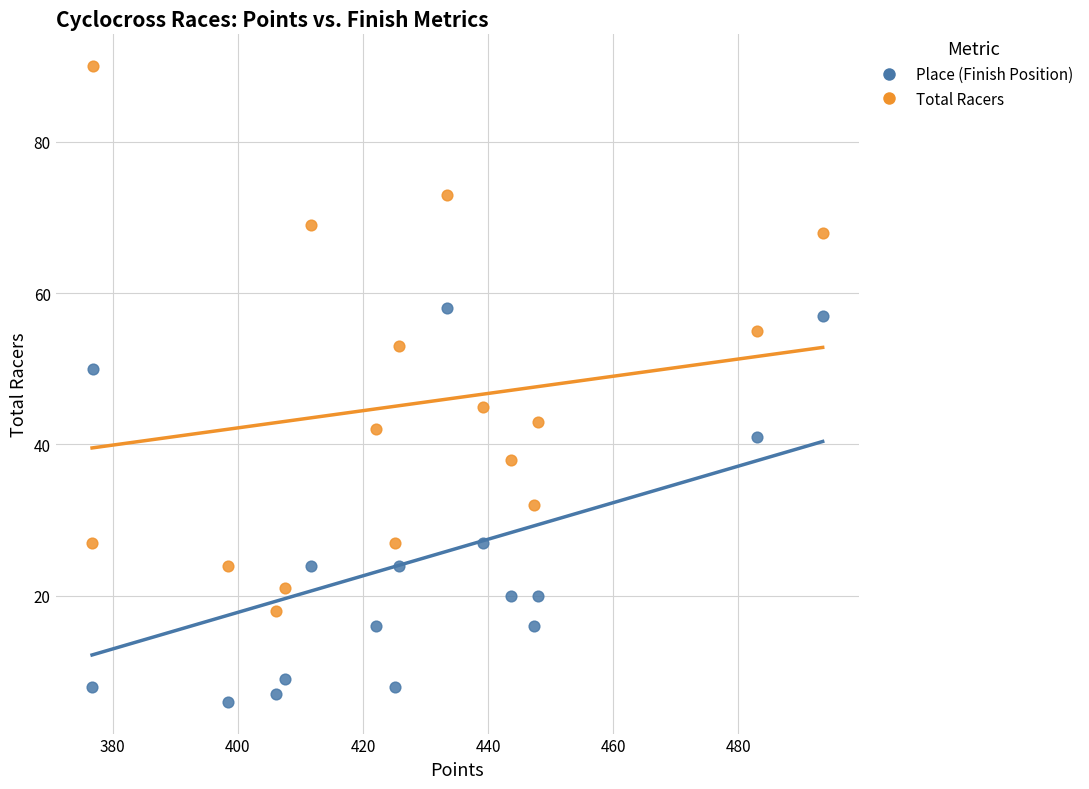

Which series has the widest spread of Y values?

Total Racers